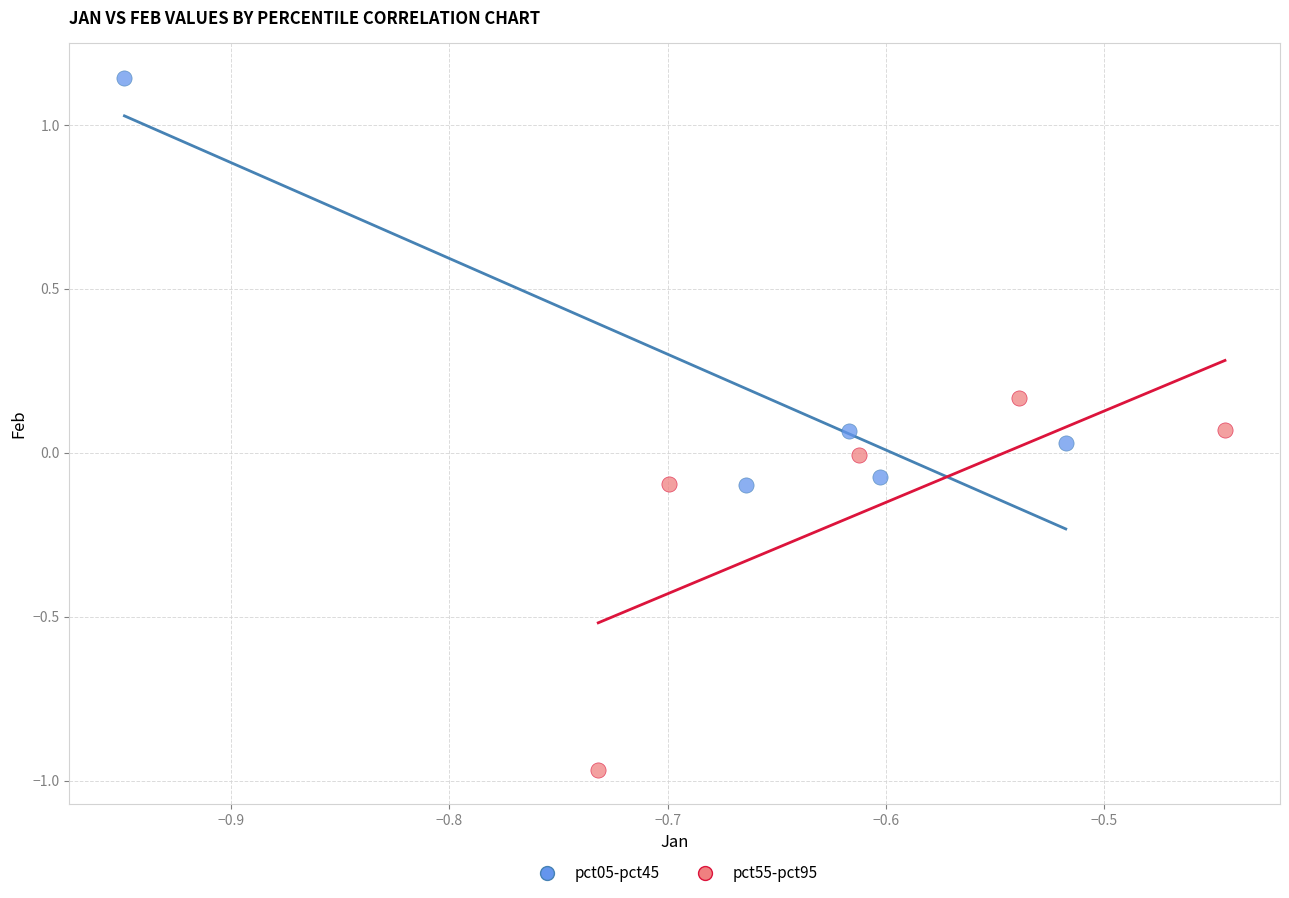

Which series contains the lowest Y value?

pct55-pct95